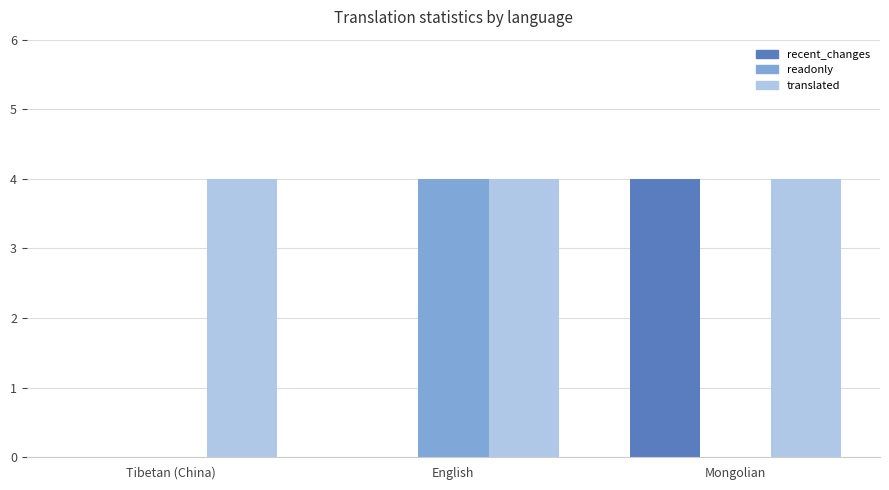

Read the readonly value at English.

4